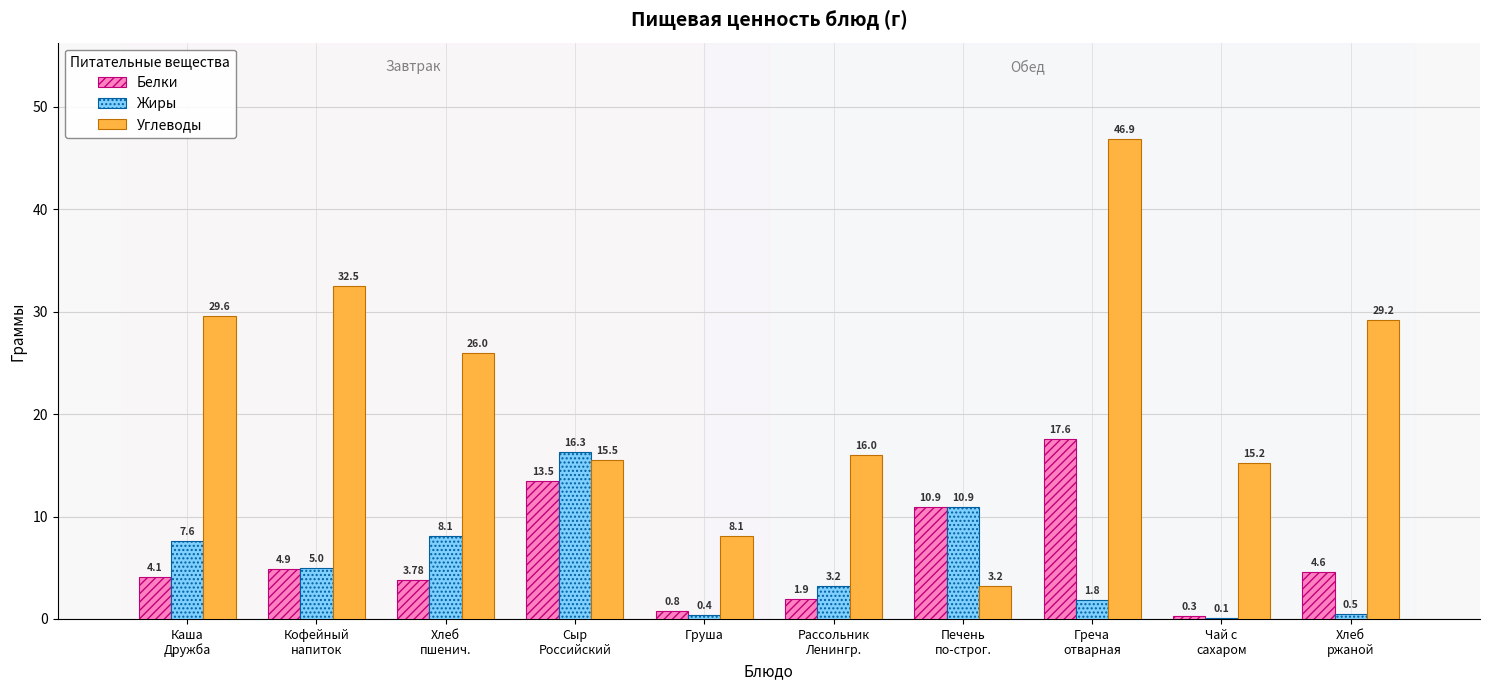

Does the chart contain stacked bars?

No